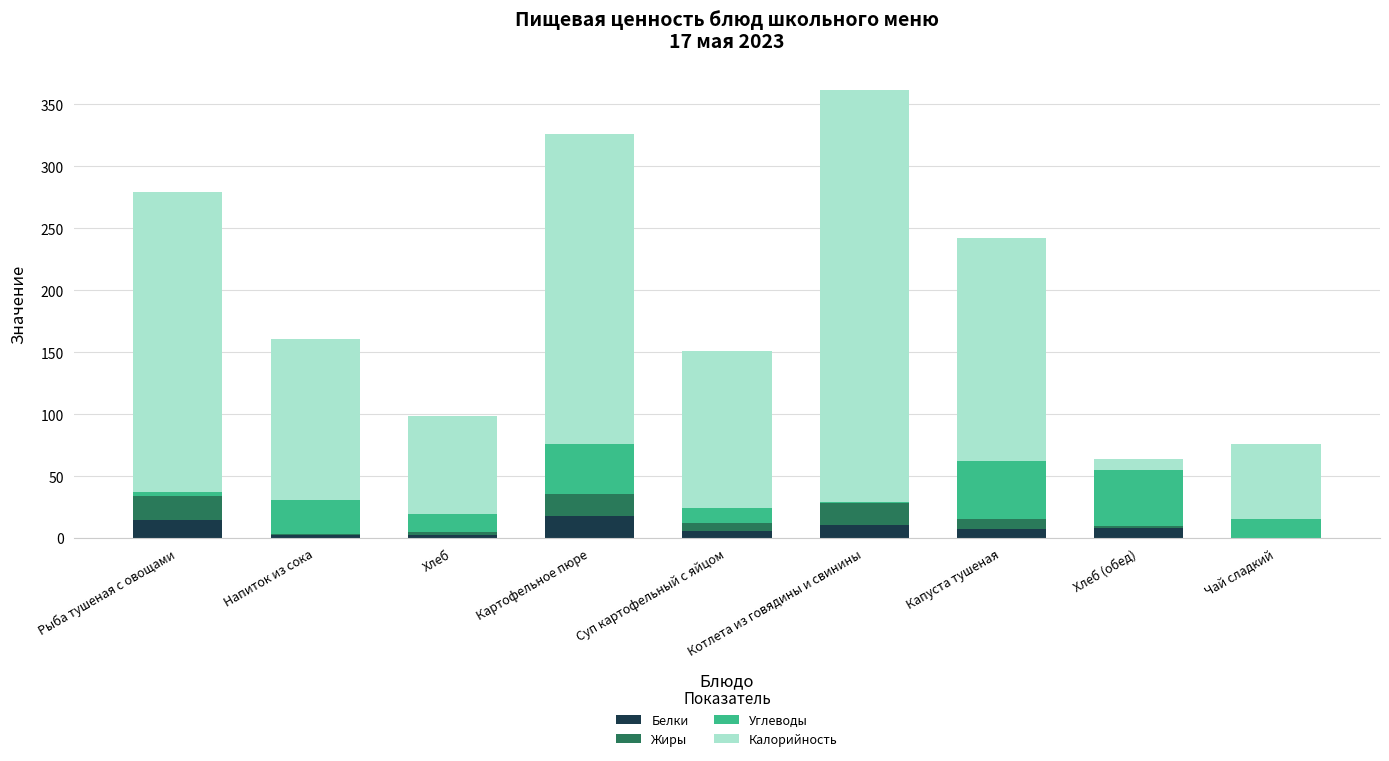

What is the sum of all Белки values?

69.7